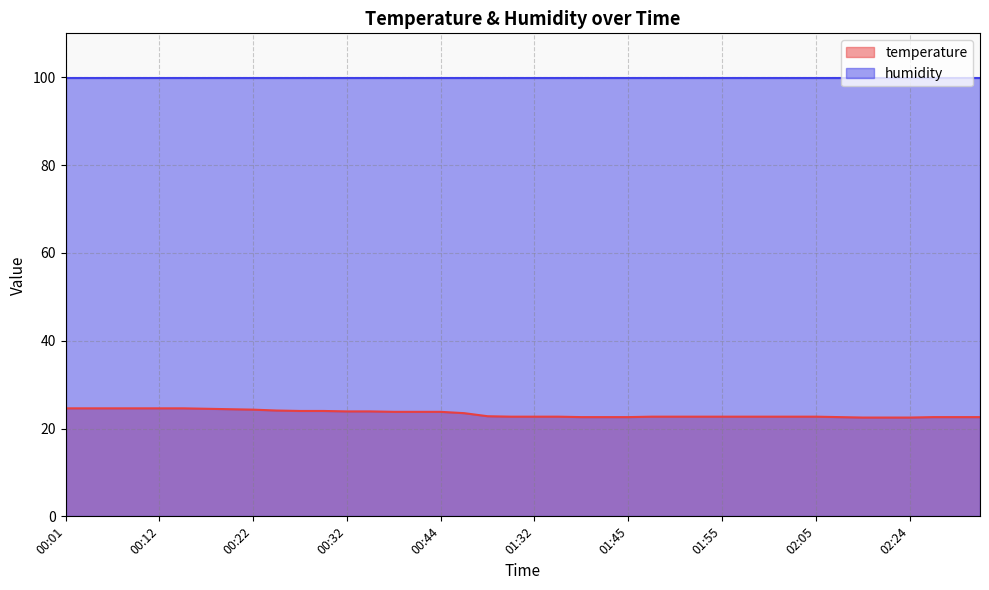

List the labels in order of value, largest first.

00:01, 00:04, 00:06, 00:09, 00:12, 00:14, 00:17, 00:19, 00:22, 00:24, 00:27, 00:29, 00:32, 00:34, 00:36, 00:39, 00:44, 00:58, 01:24, 01:29, 01:32, 01:35, 01:47, 01:50, 01:52, 01:55, 01:57, 02:00, 02:02, 02:05, 01:40, 01:42, 01:45, 02:16, 02:26, 02:29, 02:31, 02:19, 02:21, 02:24